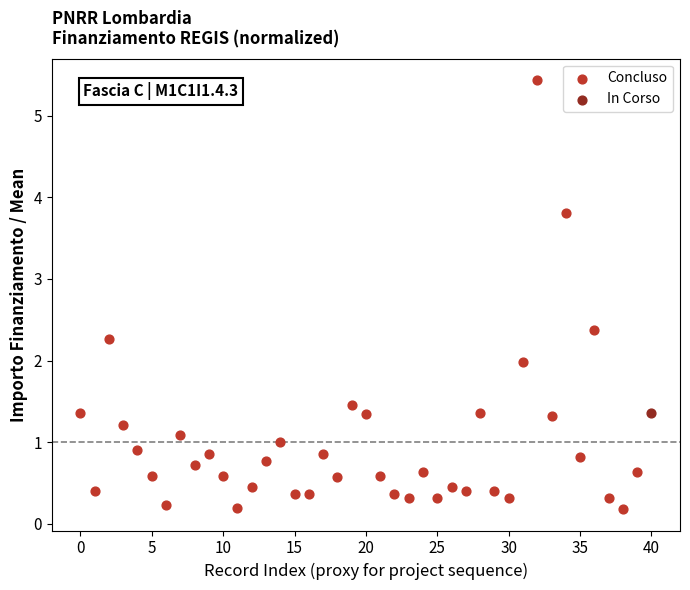

What are all the series names shown in the legend?

Concluso, In Corso